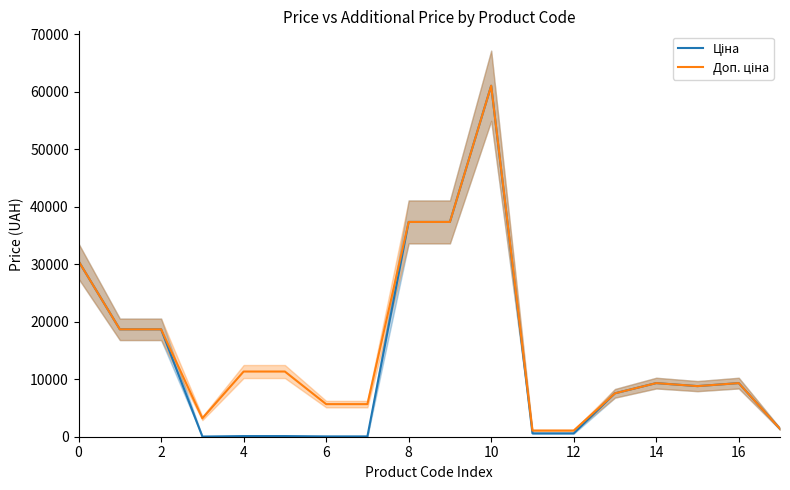

What is the label of the 8th point from the left?

14